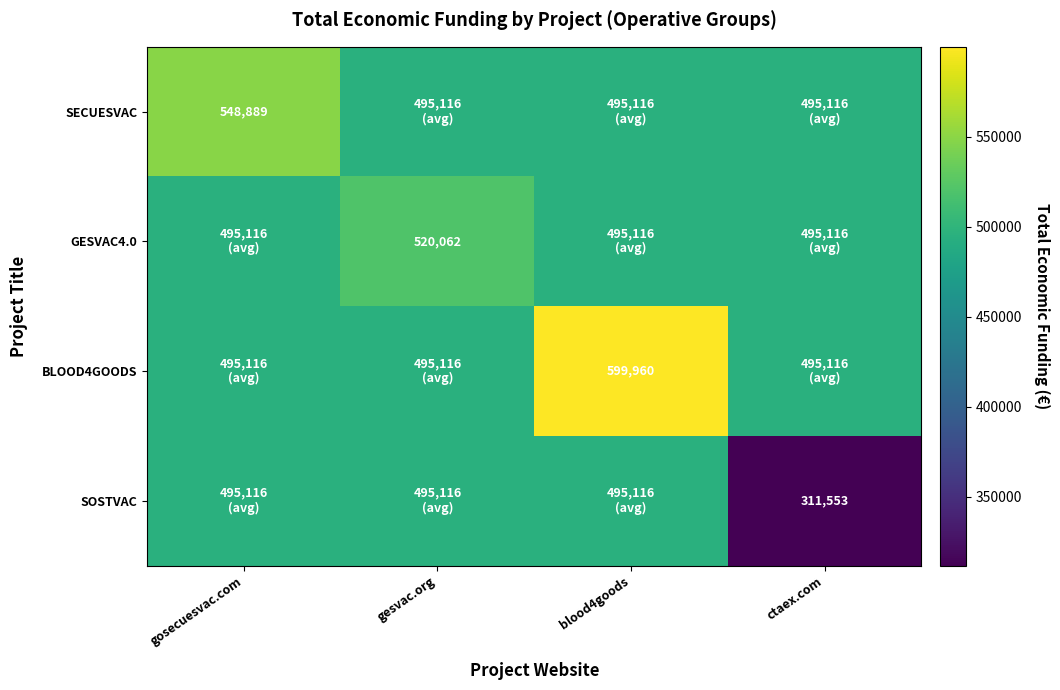

How many categories are shown in the chart?

4